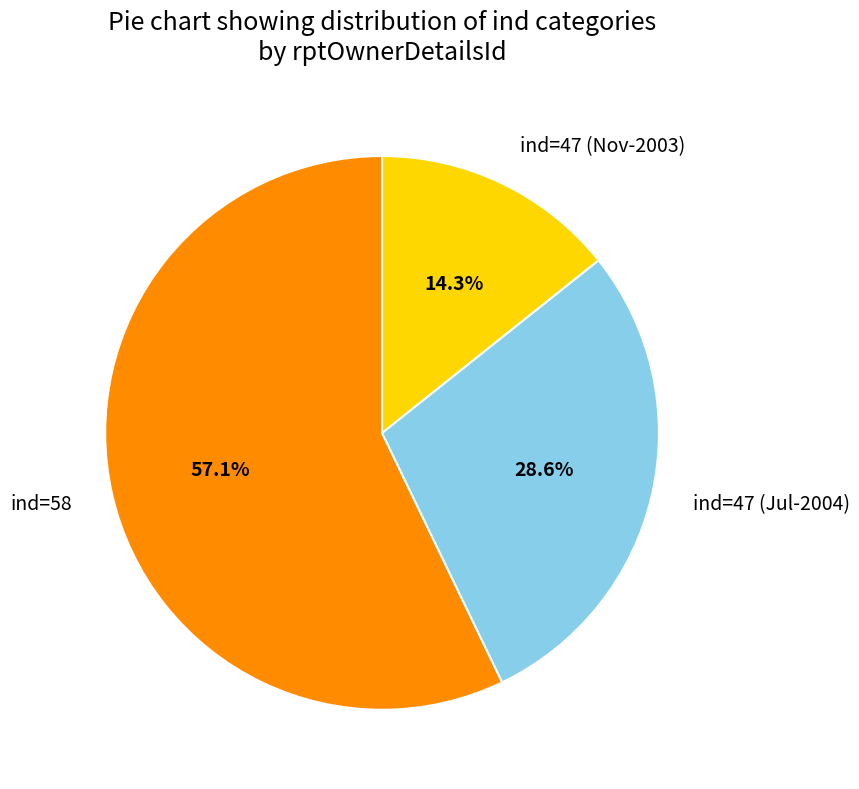

Which has a higher value, ind=47 (Nov-2003) or ind=47 (Jul-2004)?

ind=47 (Jul-2004)